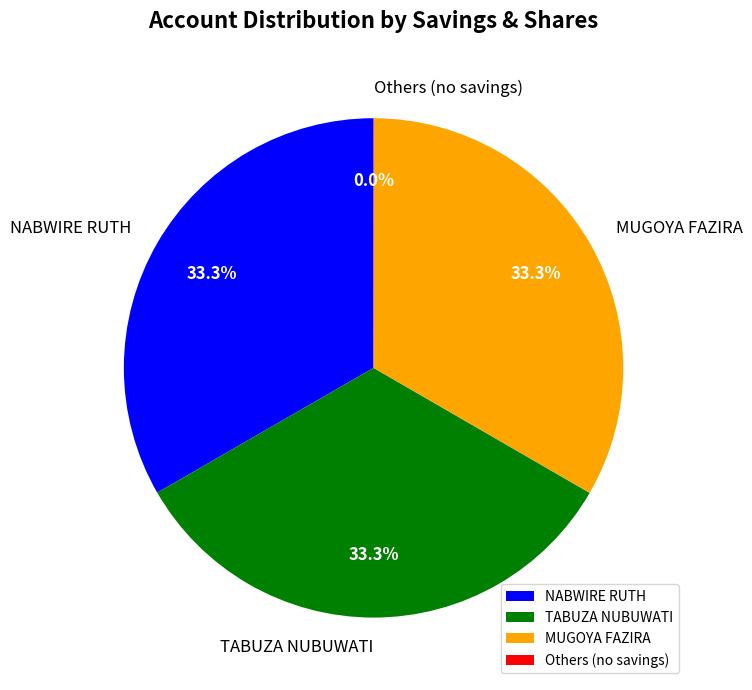

Is there a majority slice in this chart?

No